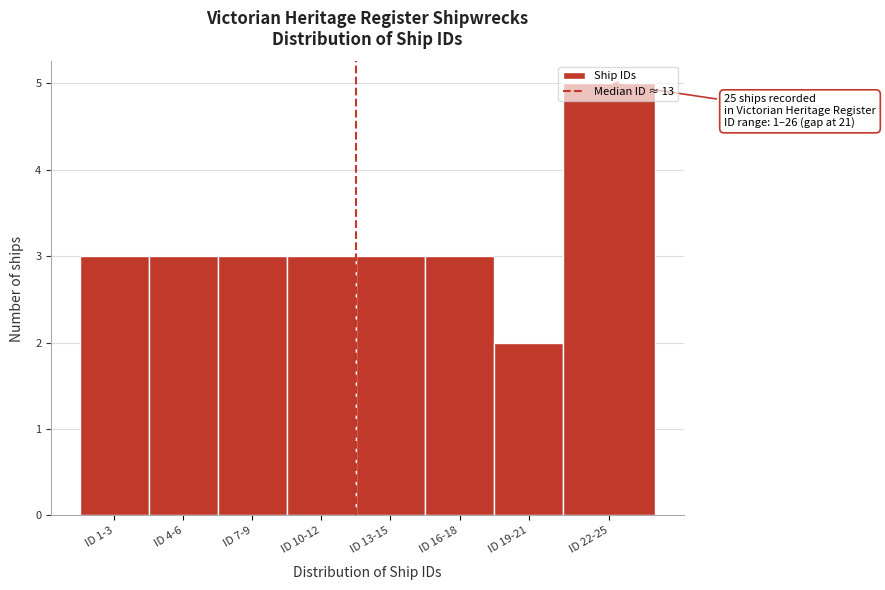

What is the sum of all values?

25